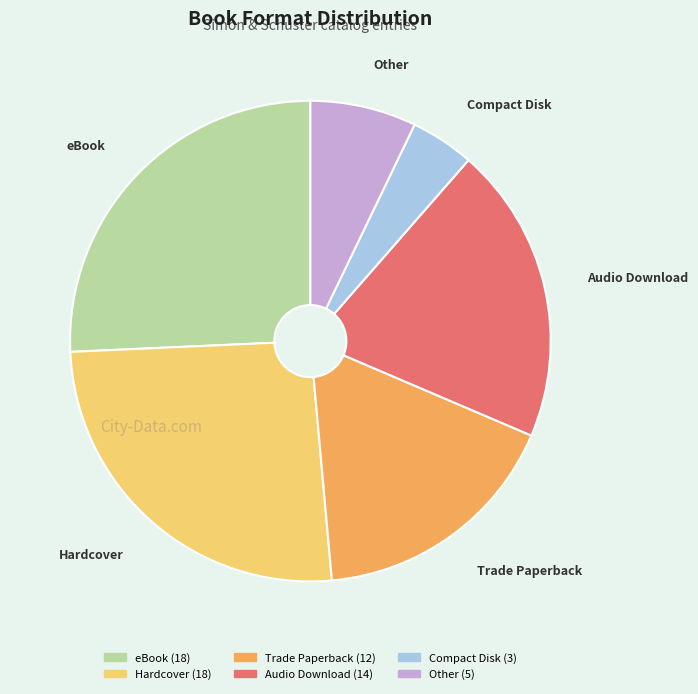

Does any single category account for the majority?

No